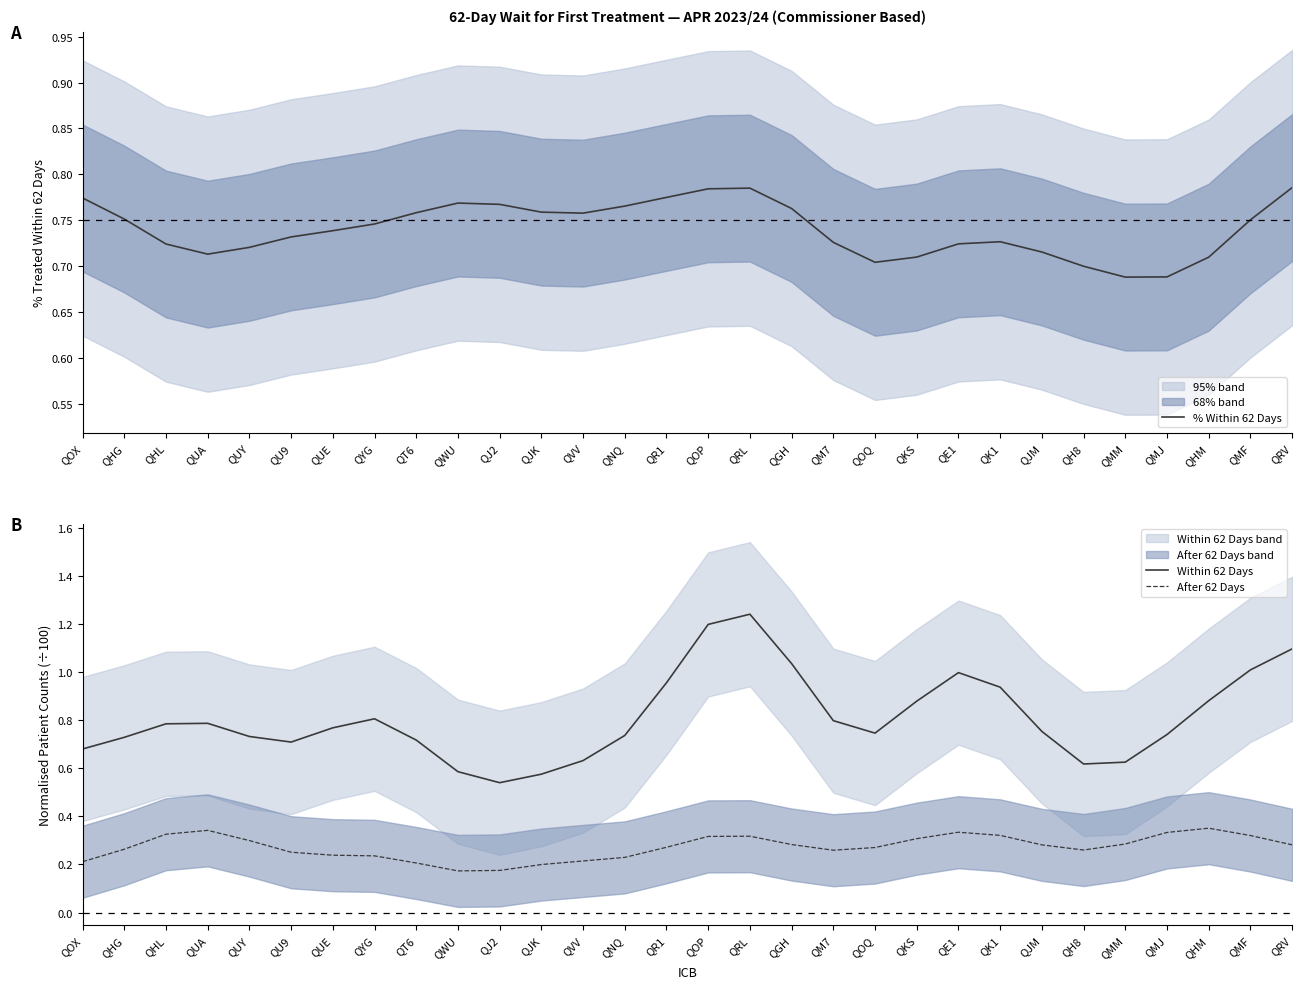

Where is the first local maximum for Within 62 Days?

QUA